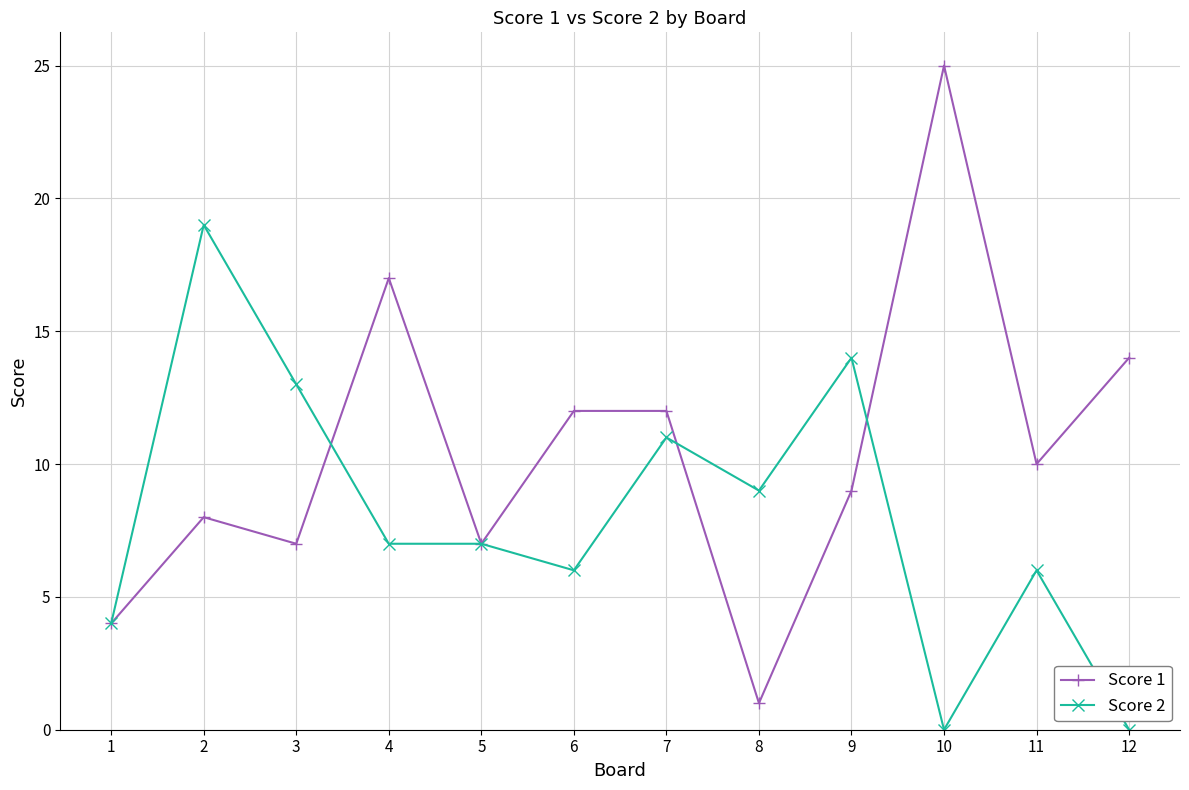

The value of Score 1 at 6 is 7. True or false?

False